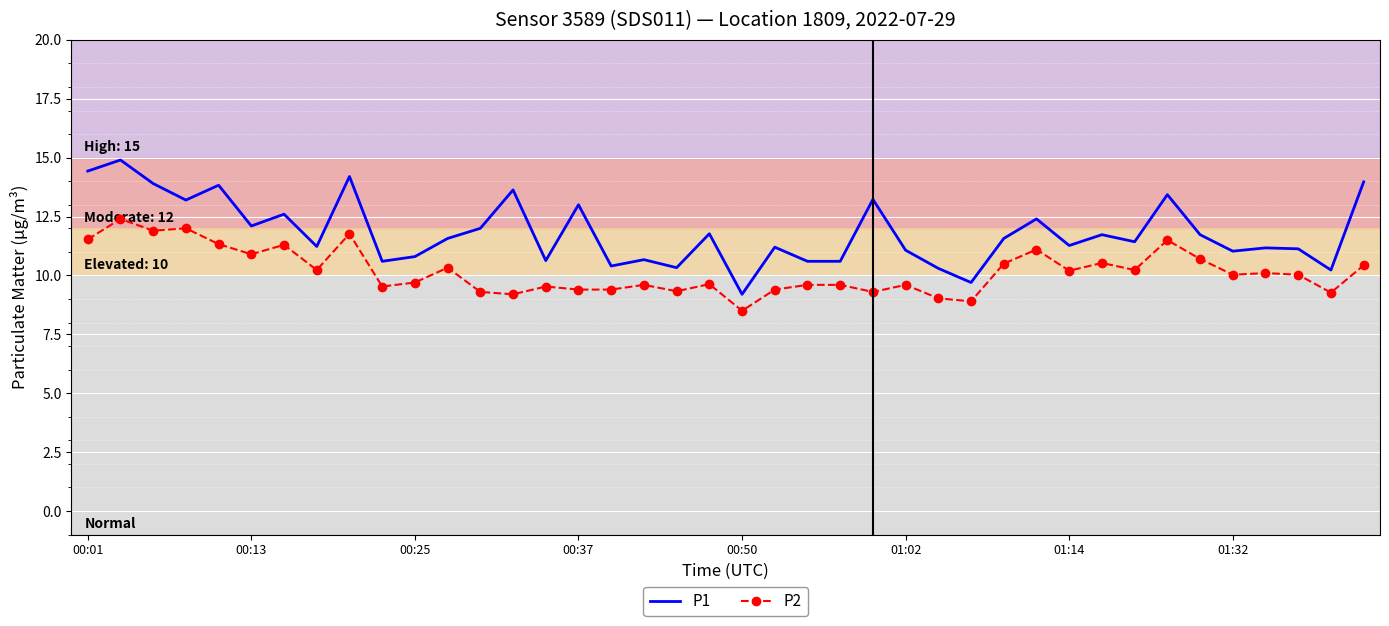

What is the greatest value displayed?

14.9